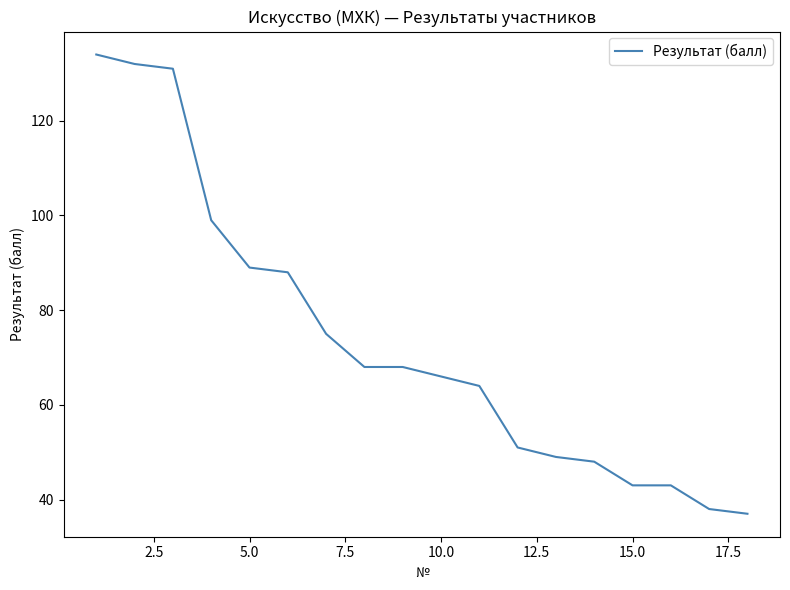

What is the minimum value shown in the chart?

37